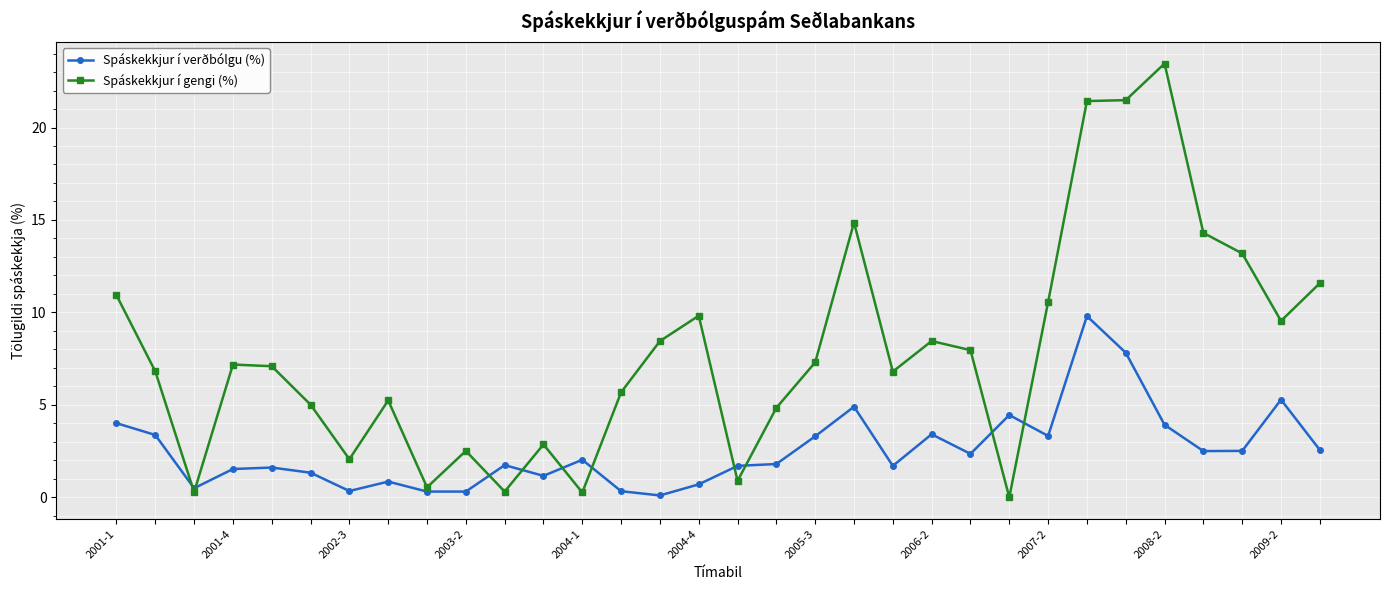

What is the value of the Spáskekkjur í gengi (%) point at the 17th from the left?

0.9